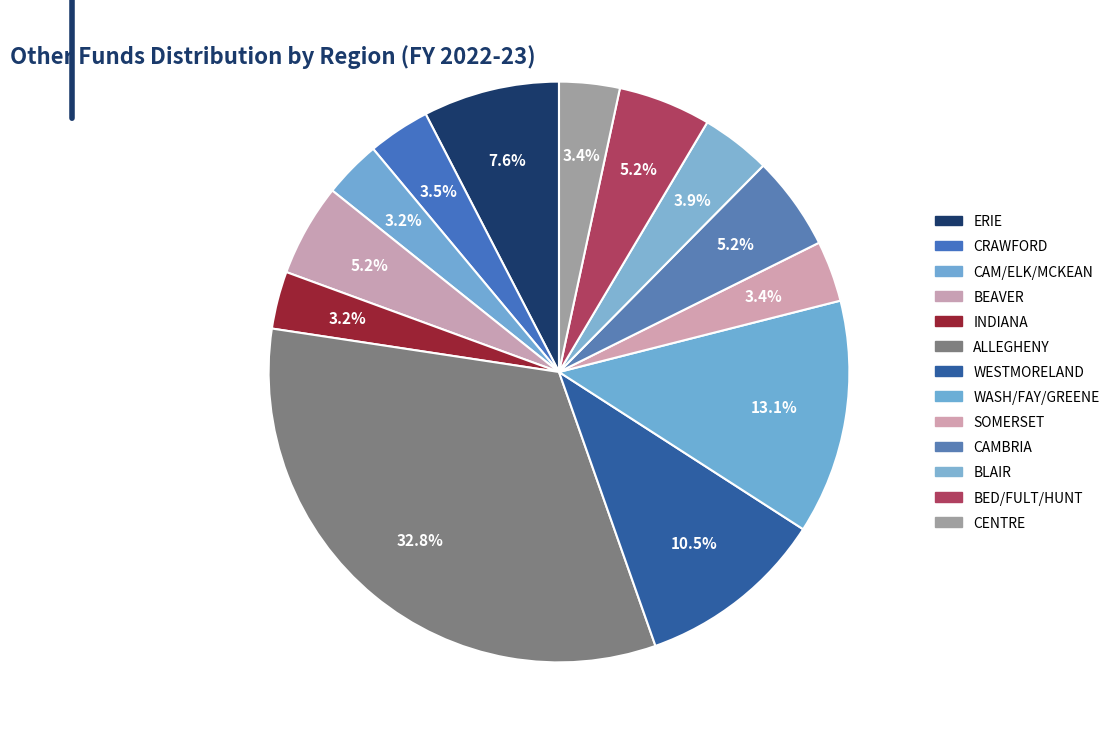

How many slices are in this pie chart?

13